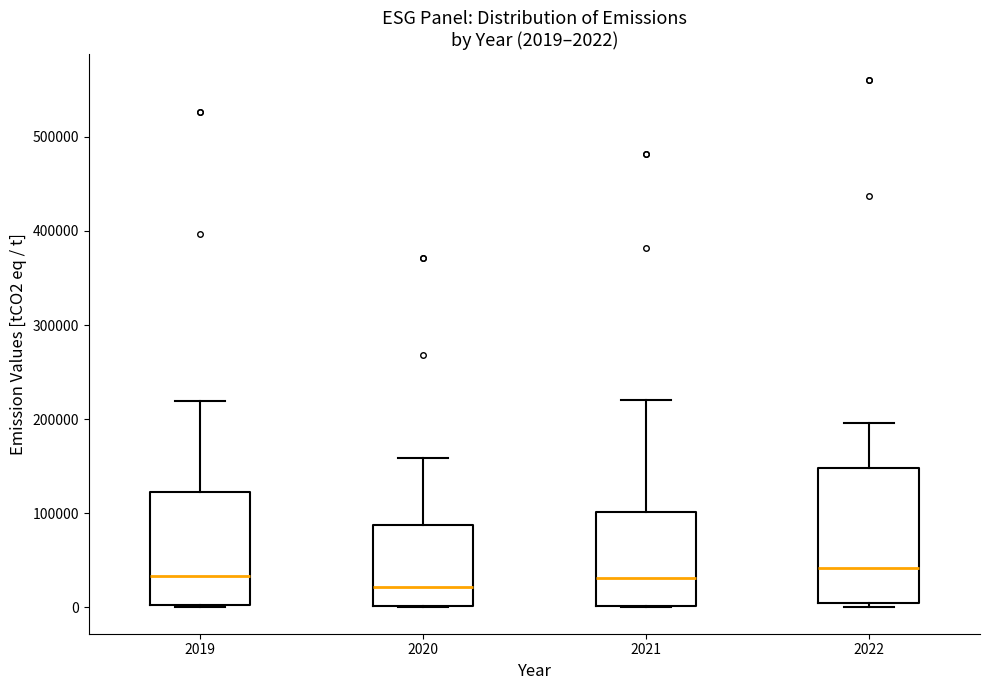

Comparing the boxes themselves (not the whiskers), which one is the tallest?

2022